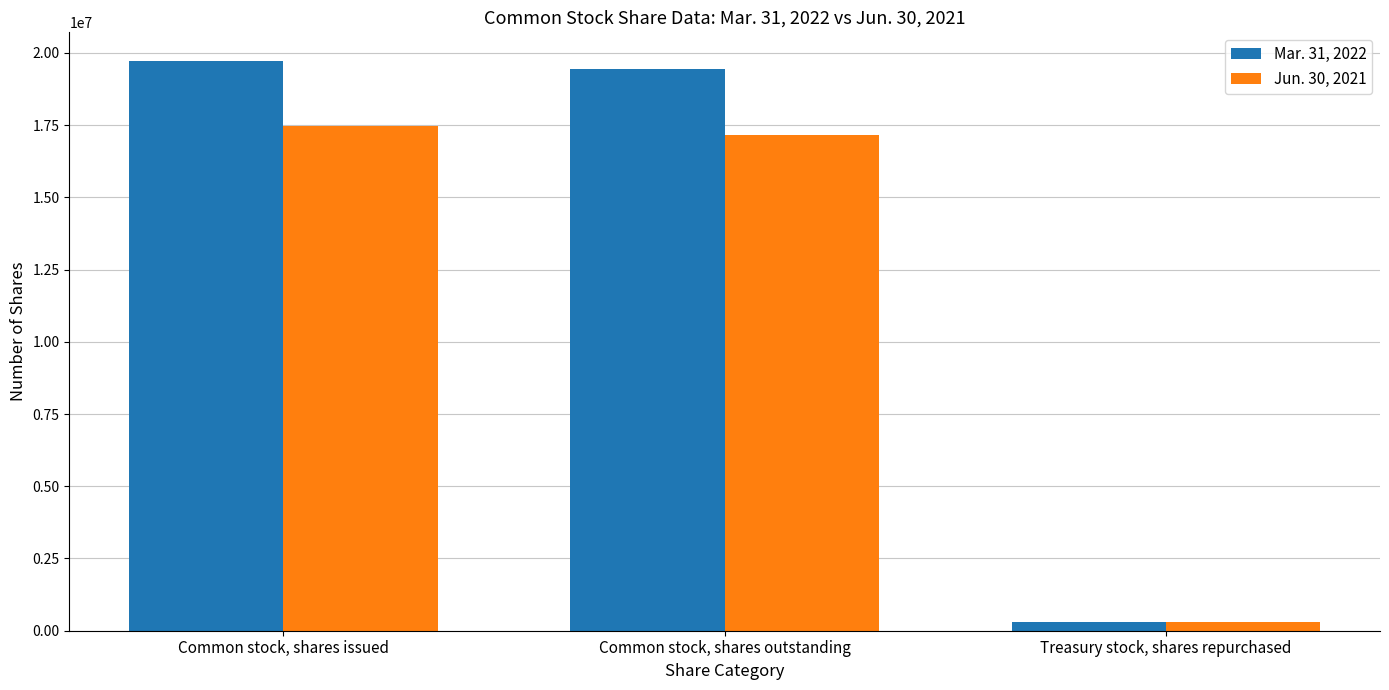

Where is Jun. 30, 2021 nearest to the value 8875237?

Common stock, shares outstanding